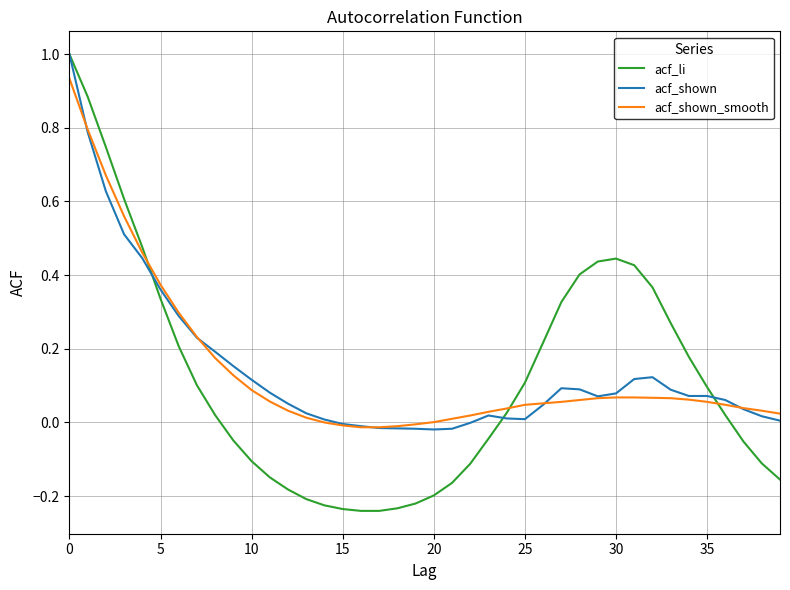

What is the maximum value shown in the chart?

1.0